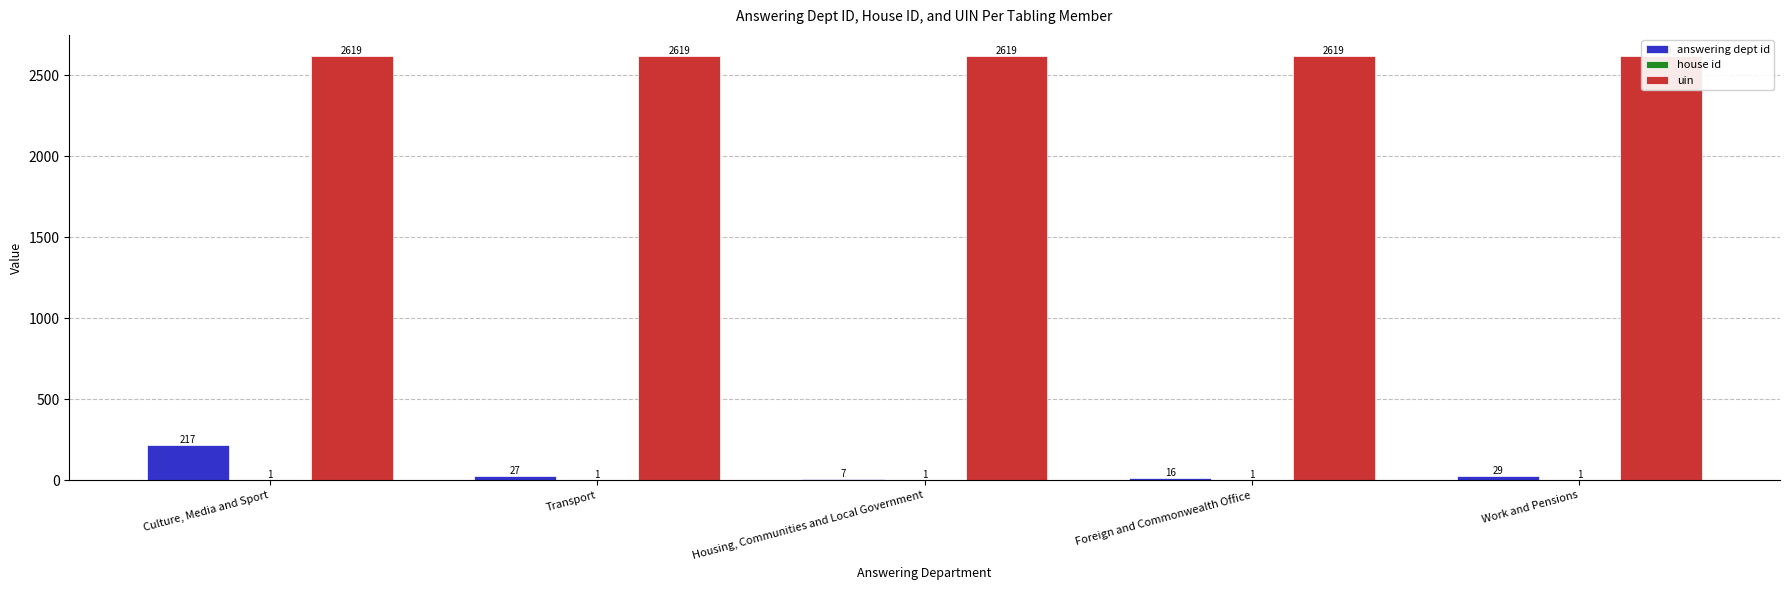

At which category is the sum across all series the highest?

Culture, Media and Sport